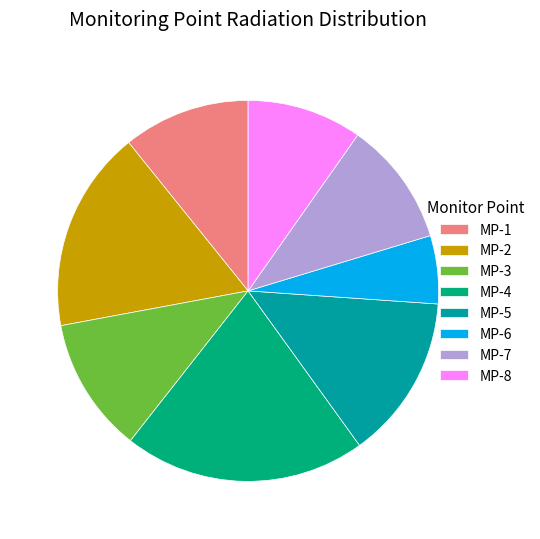

What is the largest slice in the pie chart?

MP-4